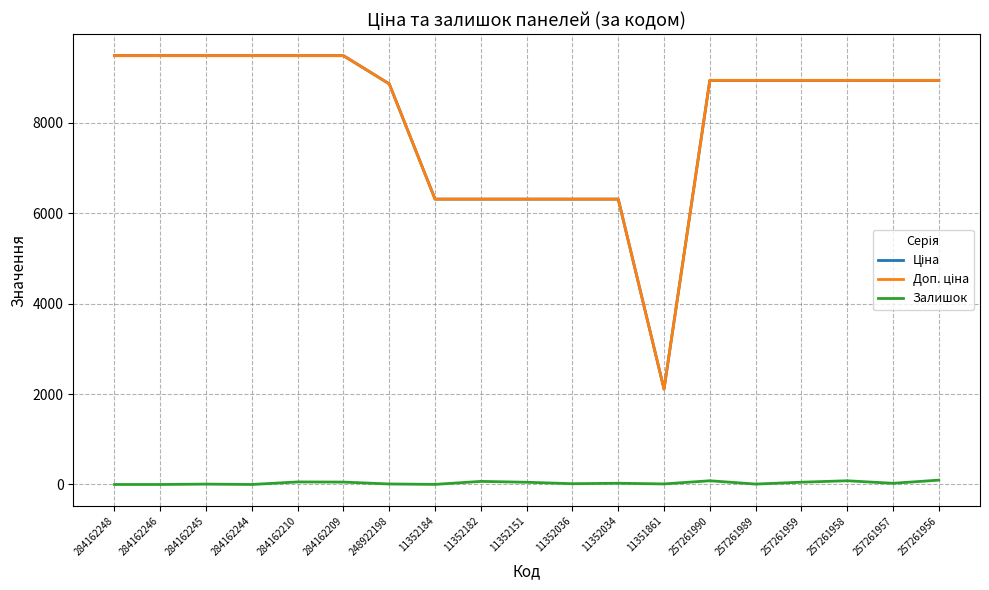

Is it true that Залишок equals 17.0 at 11352036?

True